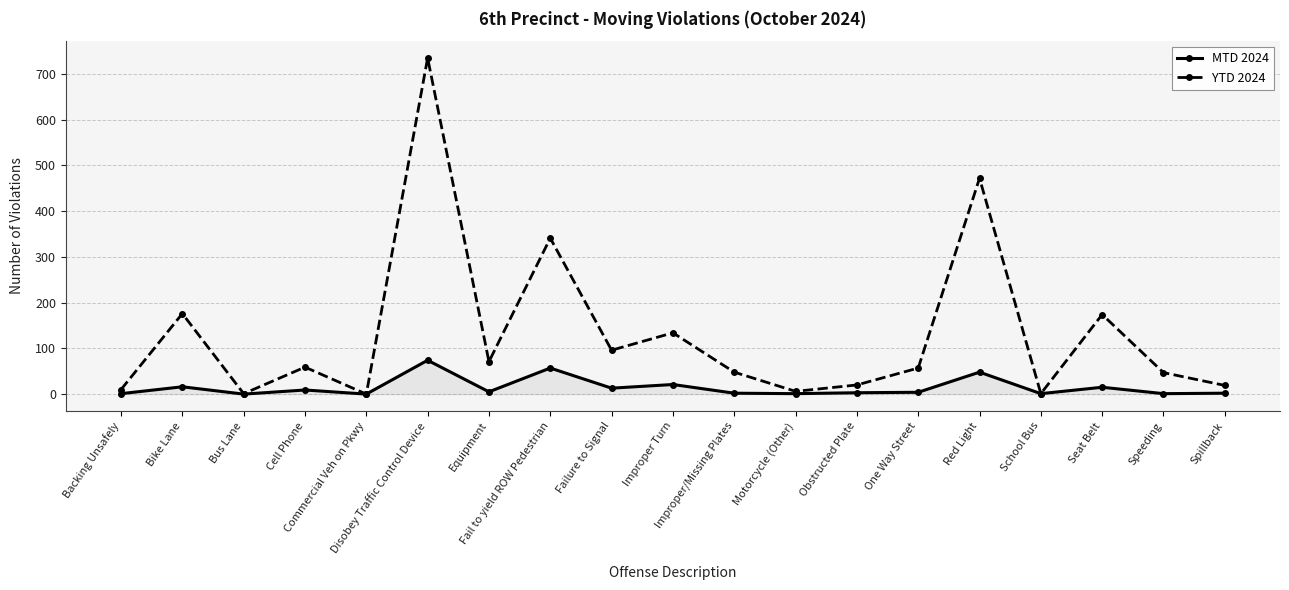

Is the value of YTD 2024 at One Way Street greater than the value of MTD 2024 at Motorcycle (Other)?

Yes